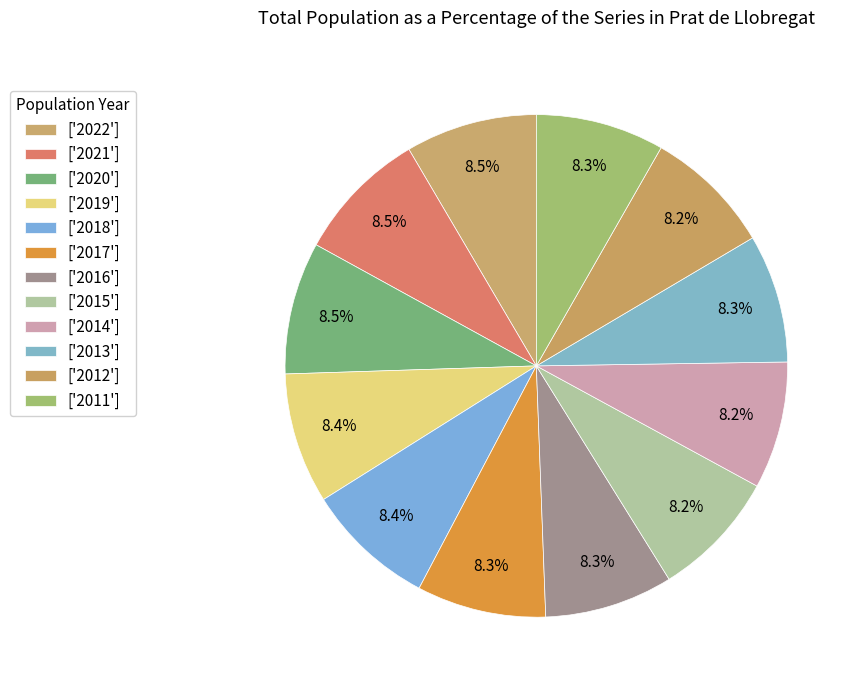

How many slices are in this pie chart?

12